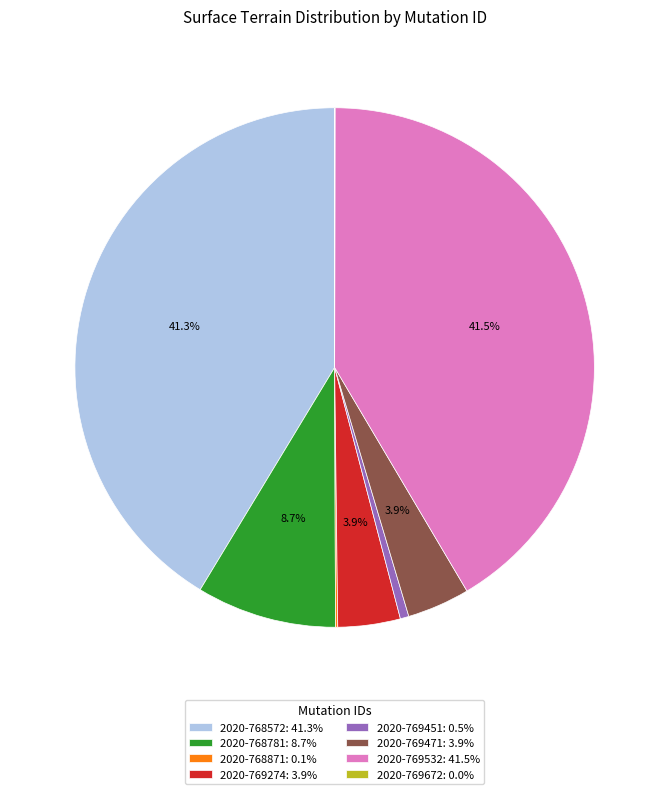

To the nearest percent, what portion does 2020-768781 represent?

9%